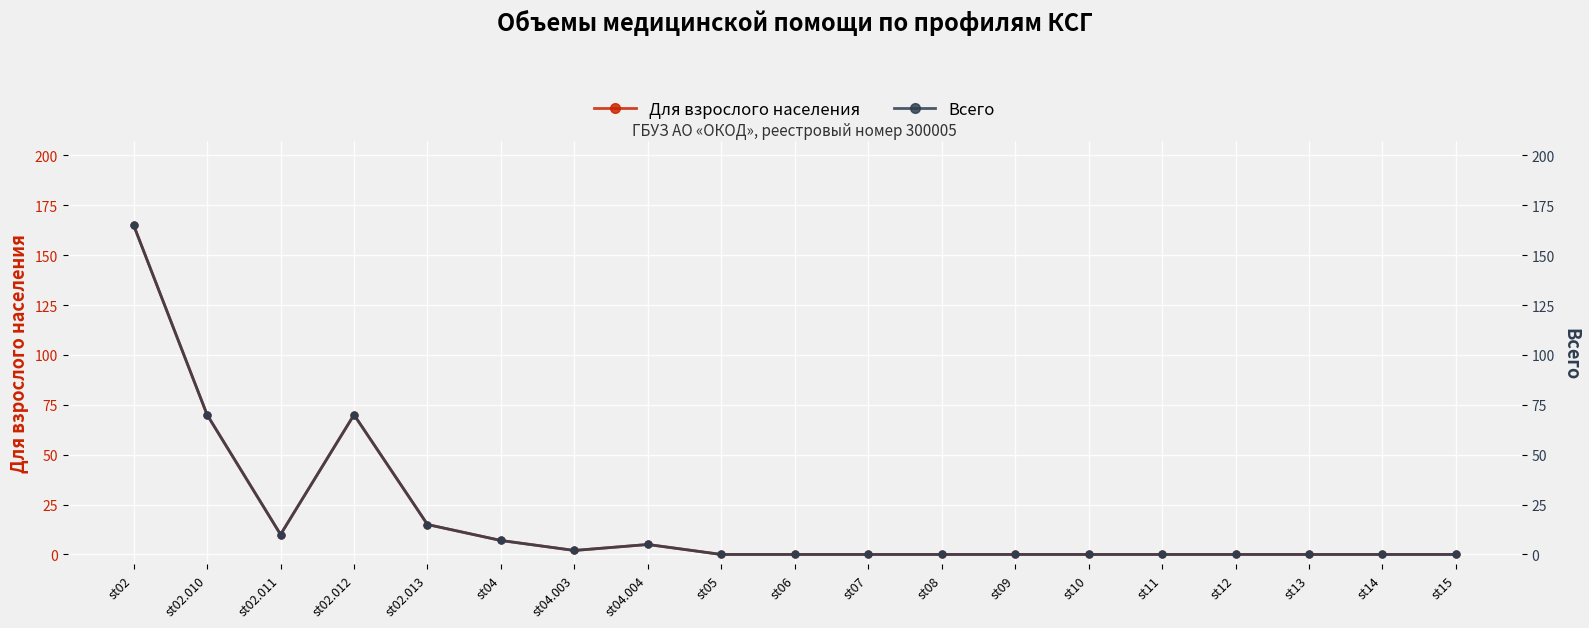

At which category is the sum across all series the highest?

st02